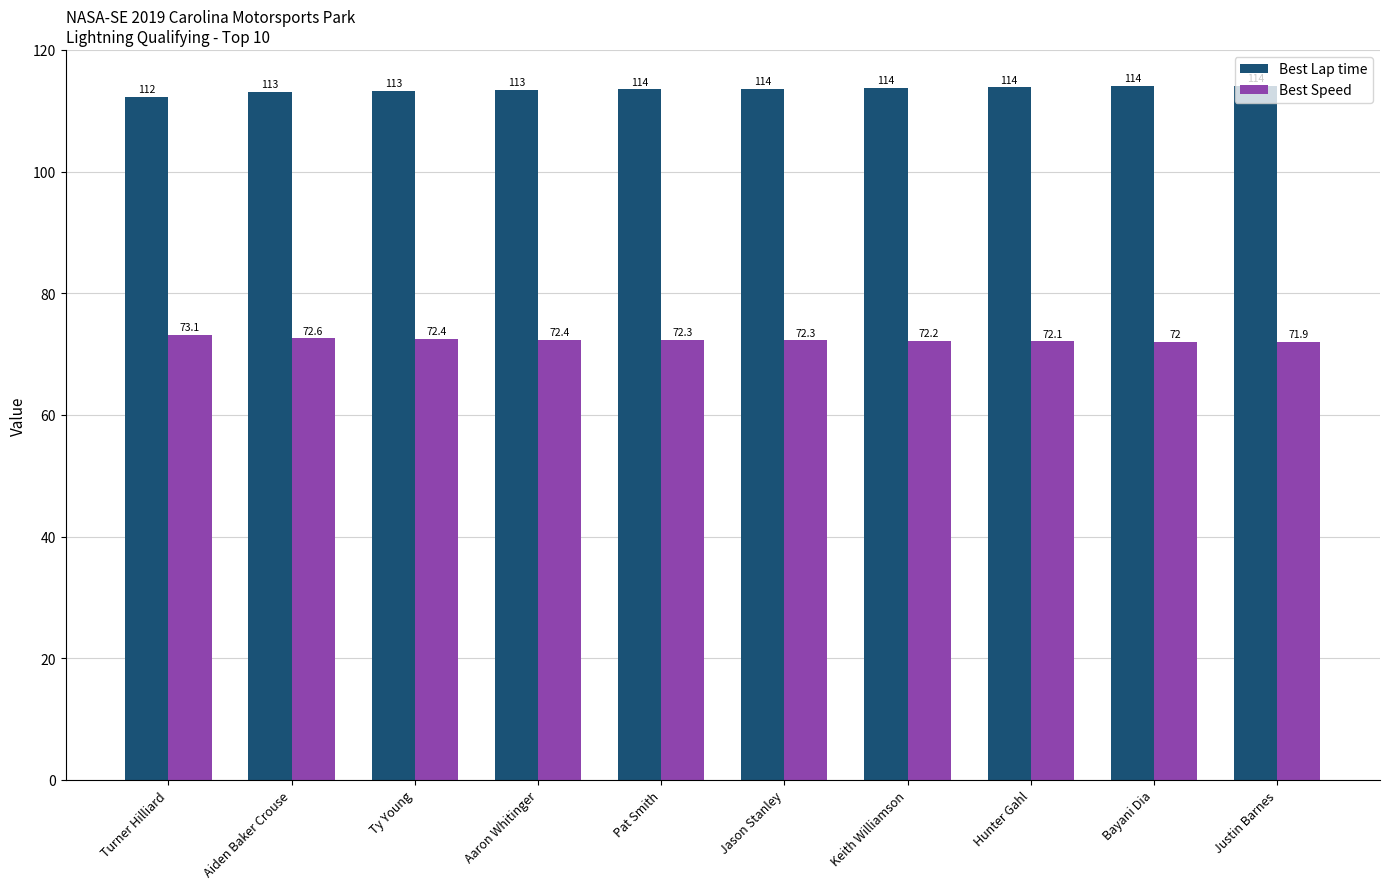

The Best Speed series shows 14.7 at Turner Hilliard. True or false?

False